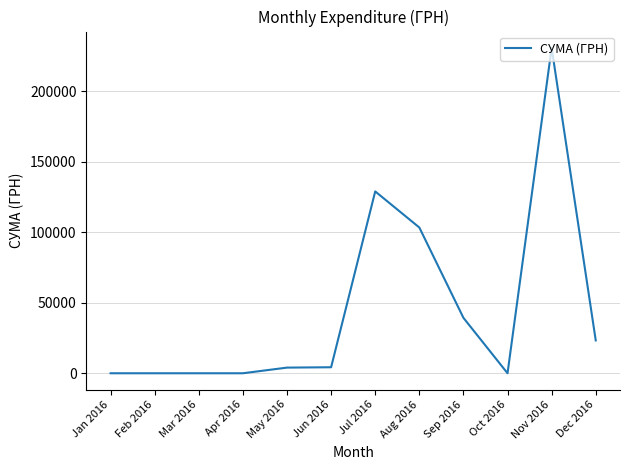

What is the greatest value displayed?

230842.2